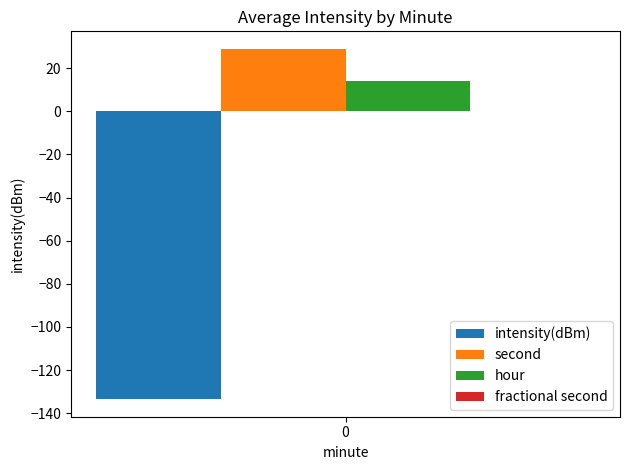

The hour series shows 3.8 at 0. True or false?

False